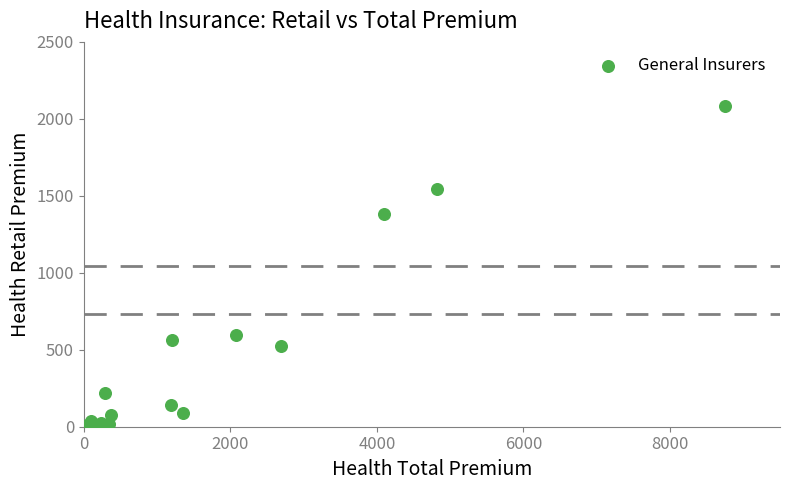

What Y value in the scatter plot is closest to 1041?

1383.0